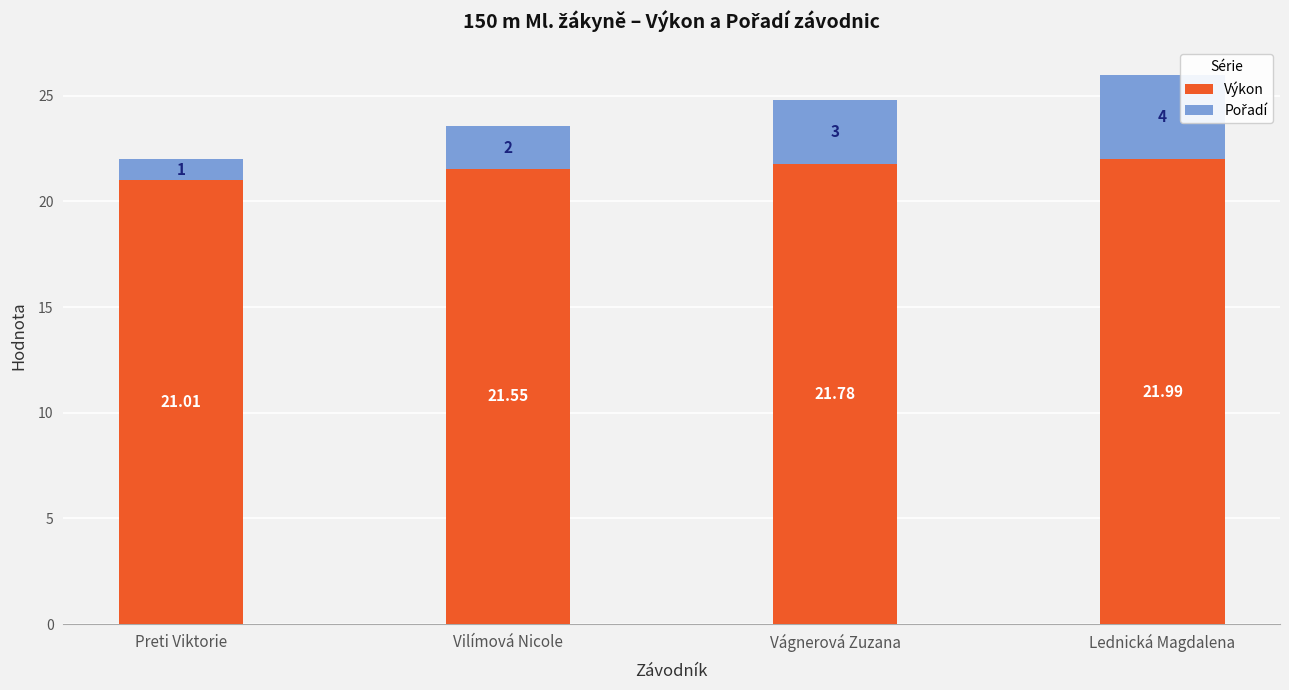

List the labels in order of Výkon value, smallest first.

Preti Viktorie, Vilímová Nicole, Vágnerová Zuzana, Lednická Magdalena